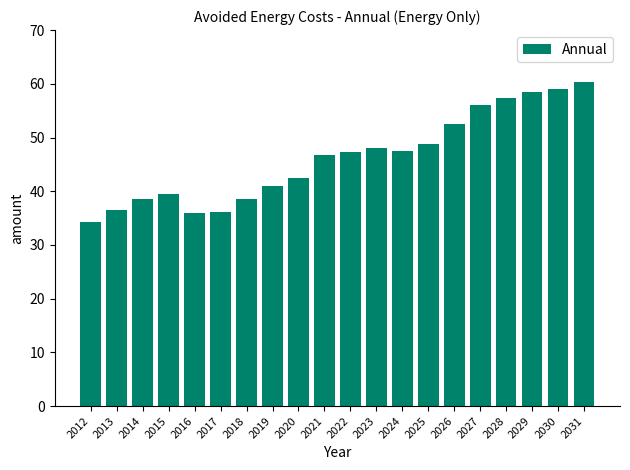

How many values are below 47?

10